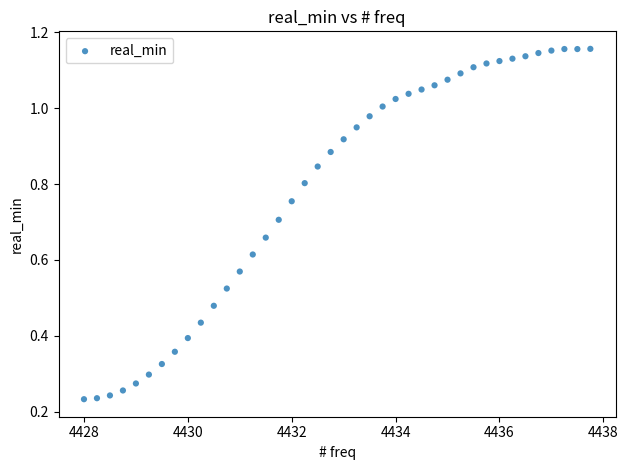

What is the range of X values (max minus min)?

9.8